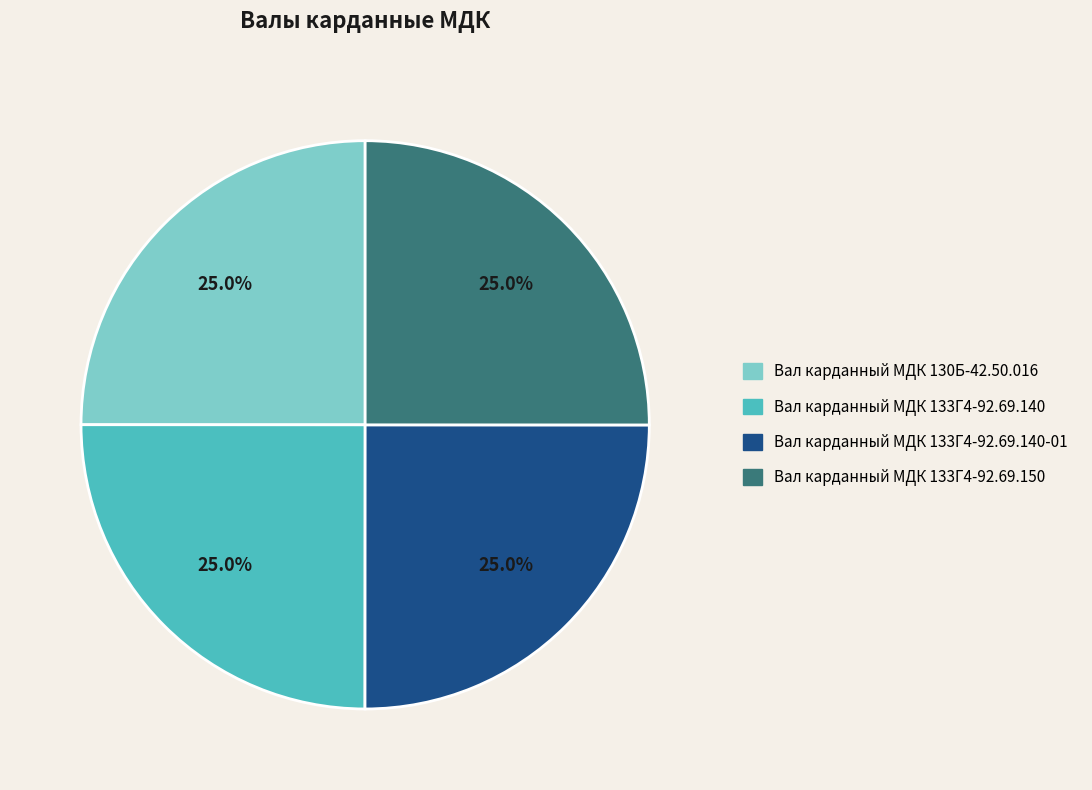

How many segments does this pie chart have?

4